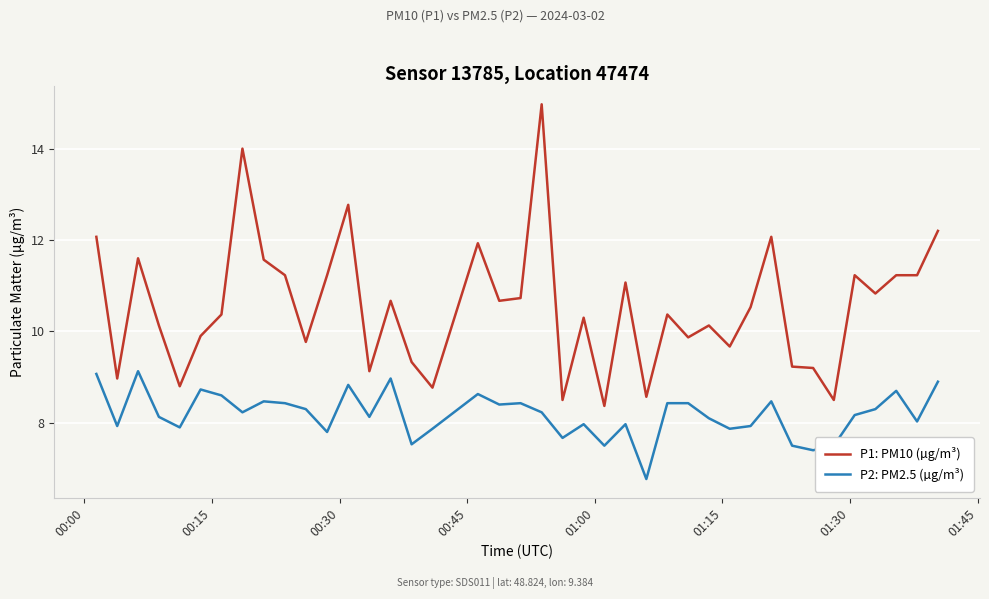

What is the average value of the P2: PM2.5 (µg/m³) series?

8.2